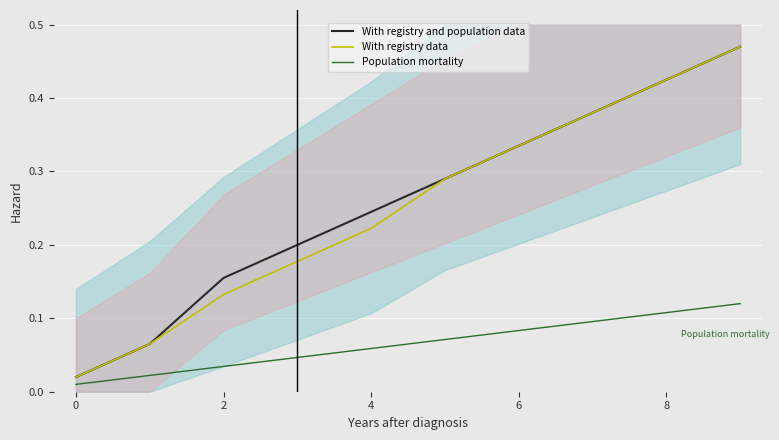

True or false: With registry data and Population mortality cross at least once.

False